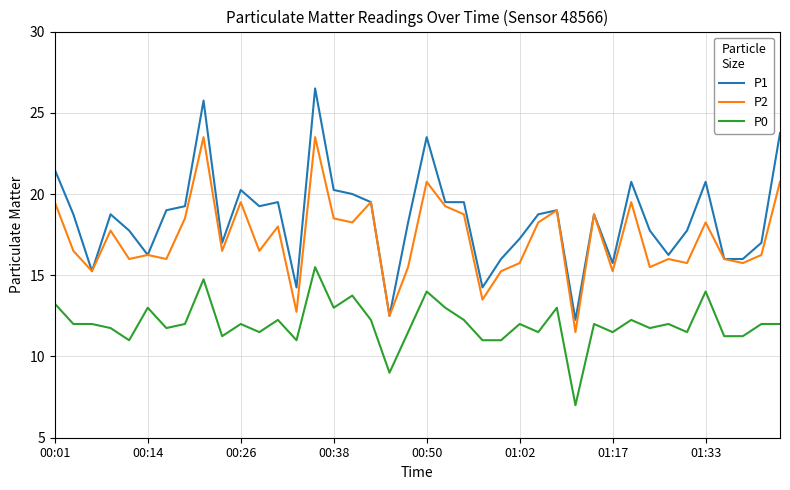

Which series has the largest total across all categories?

P1